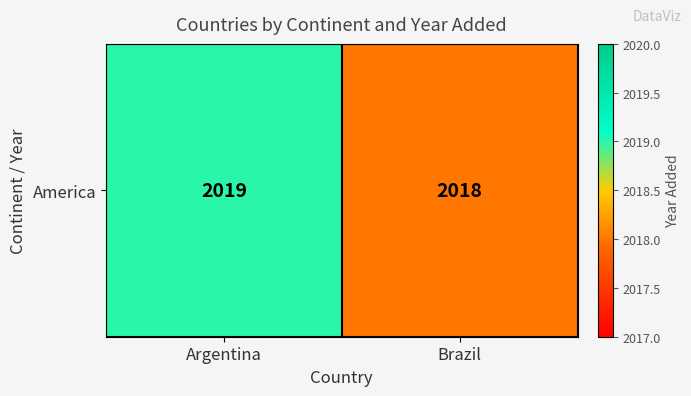

Reading left to right, list all the values displayed in this chart.

Argentina=2019	Brazil=2018